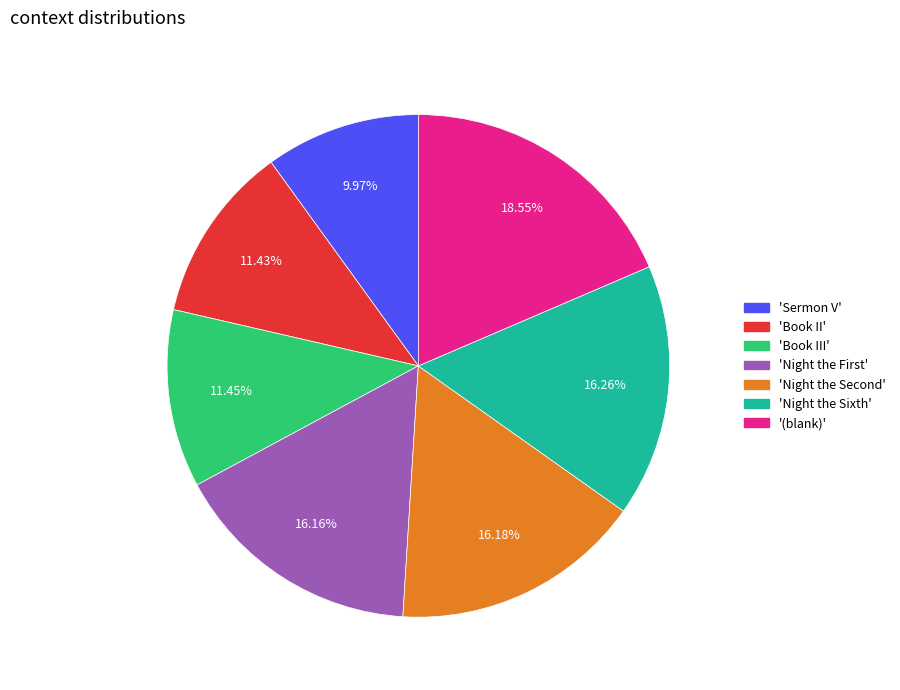

Does any single category account for the majority?

No